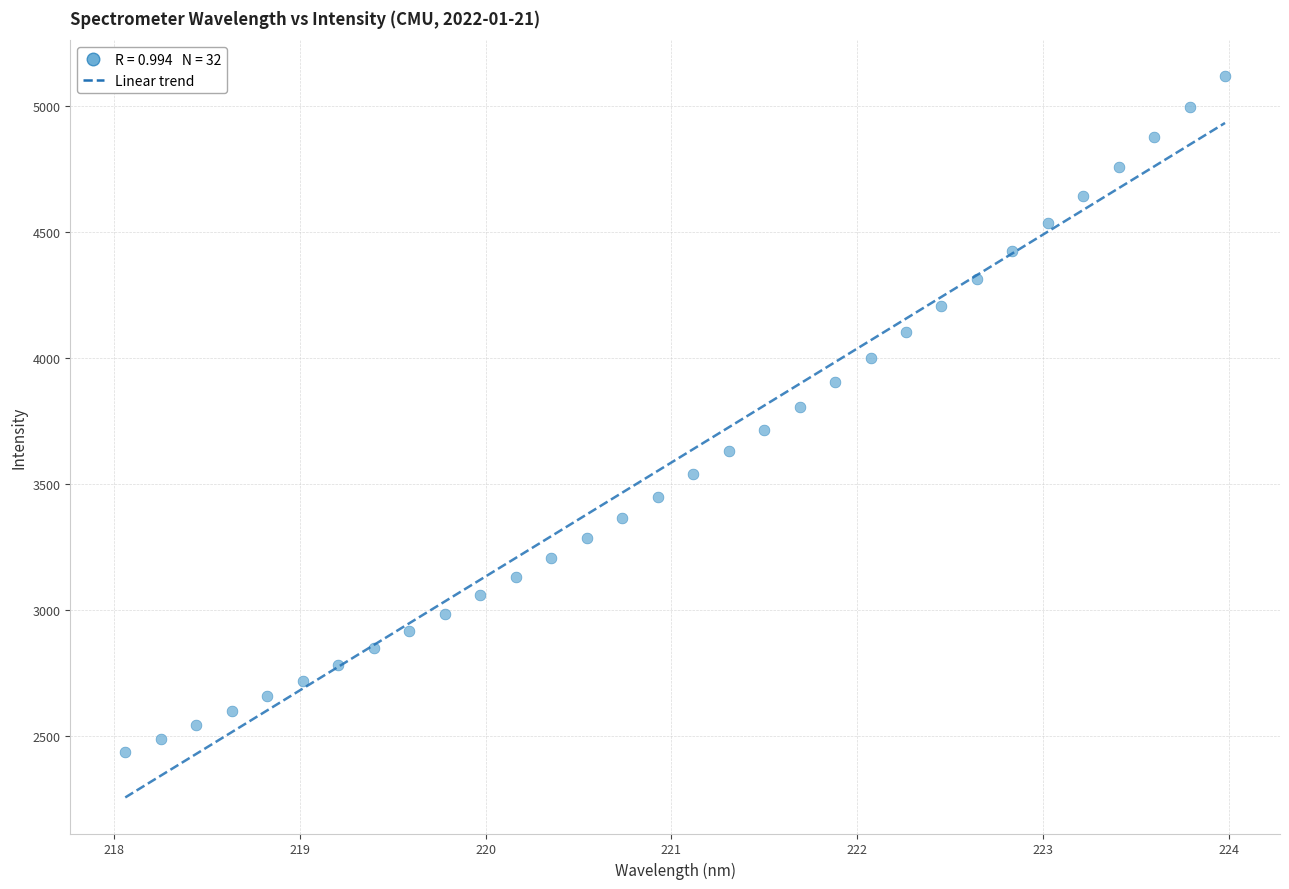

What is the range of X values (max minus min)?

5.9